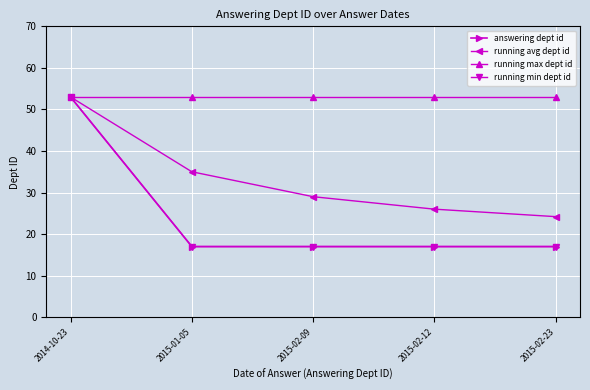

Rank the series by their maximum value, from highest to lowest.

answering dept id, running avg dept id, running max dept id, running min dept id